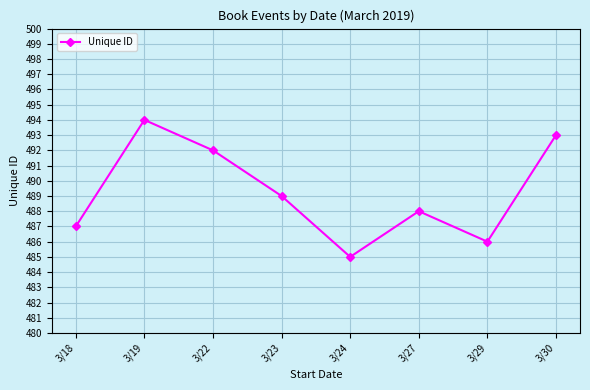

What is the sum of the values at 3/18 and 3/22?

979